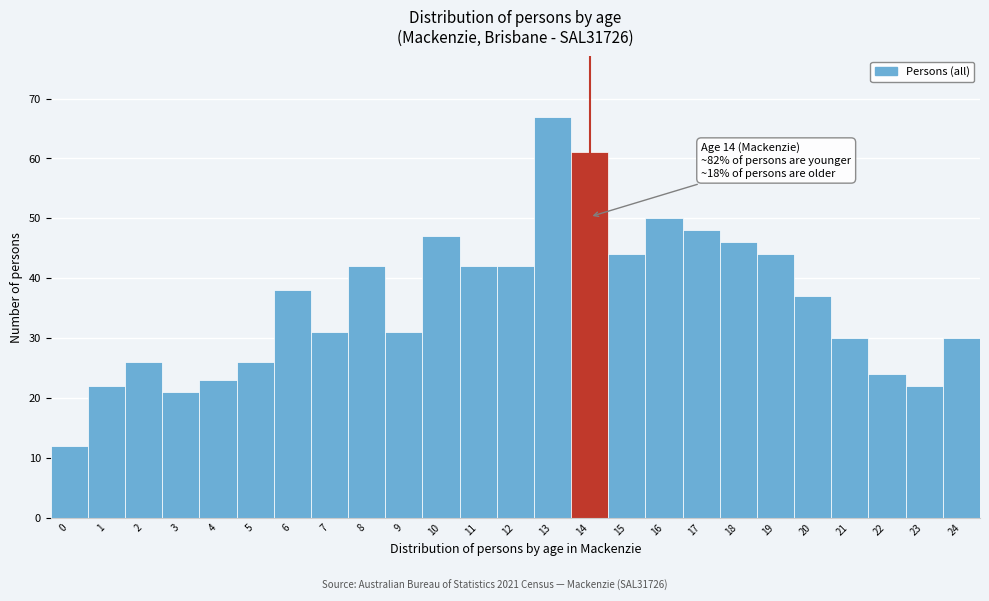

Over which range of the x-axis is the bar tallest?

12.5 to 13.5